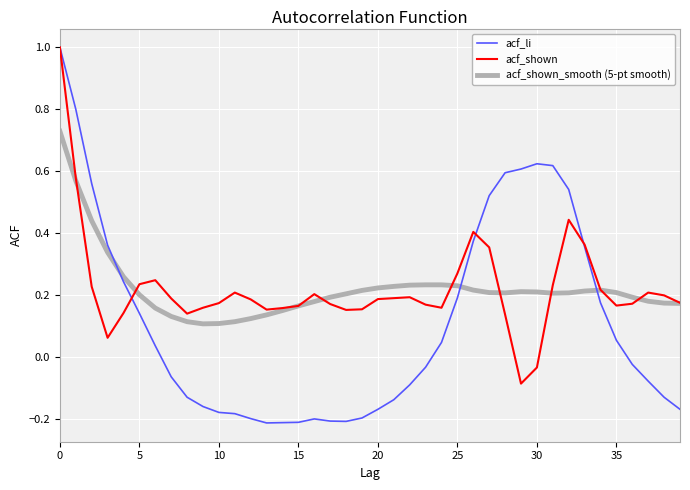

Does the chart have visible grid lines?

Yes